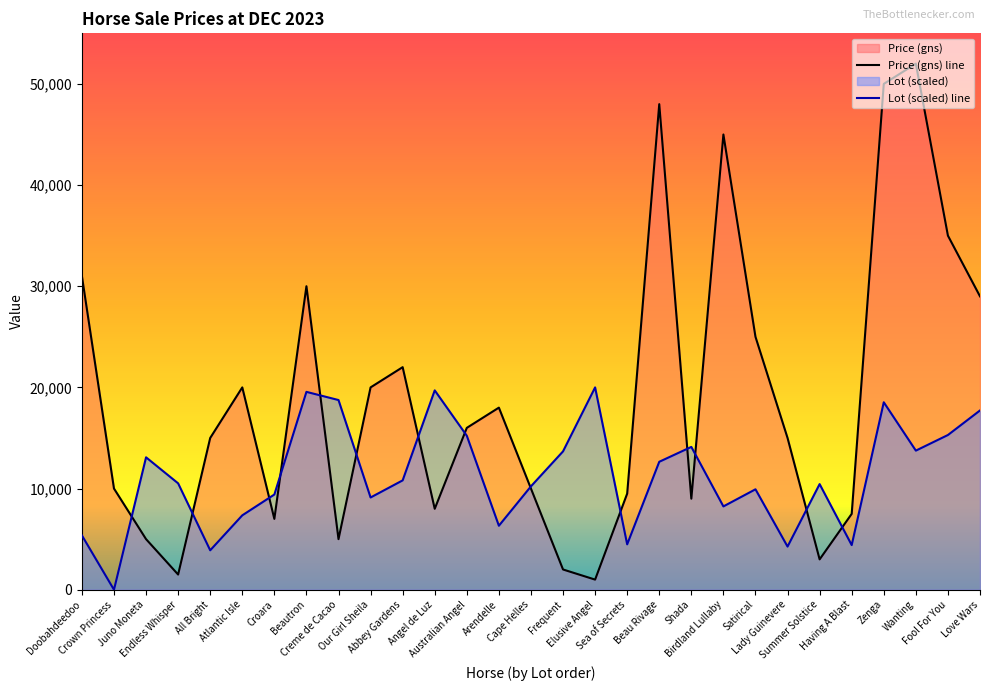

The value of Price (gns) at All Bright is 15000.0. True or false?

True